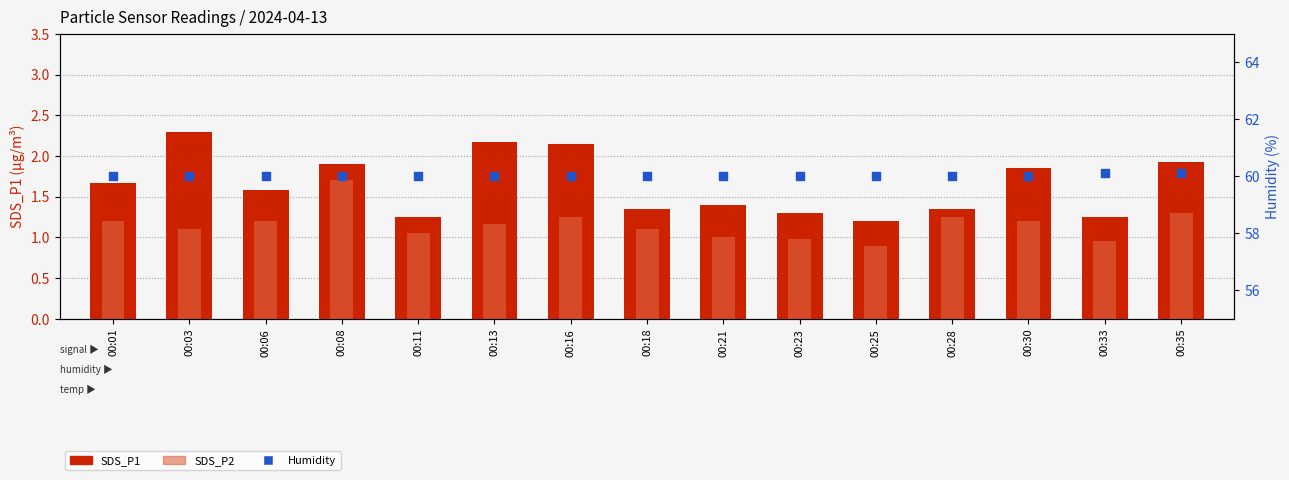

Which series has the largest total across all categories?

Humidity